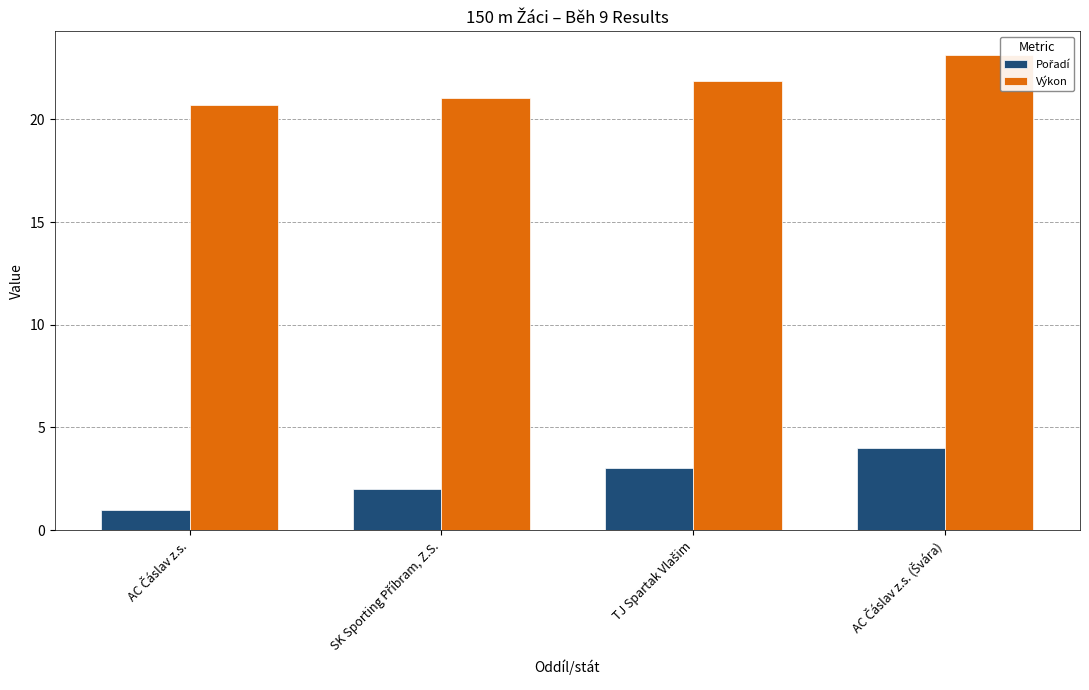

Which series has the largest total across all categories?

Výkon